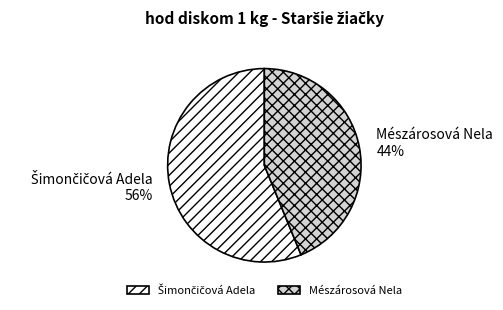

To the nearest percent, what is the average slice percentage?

50%